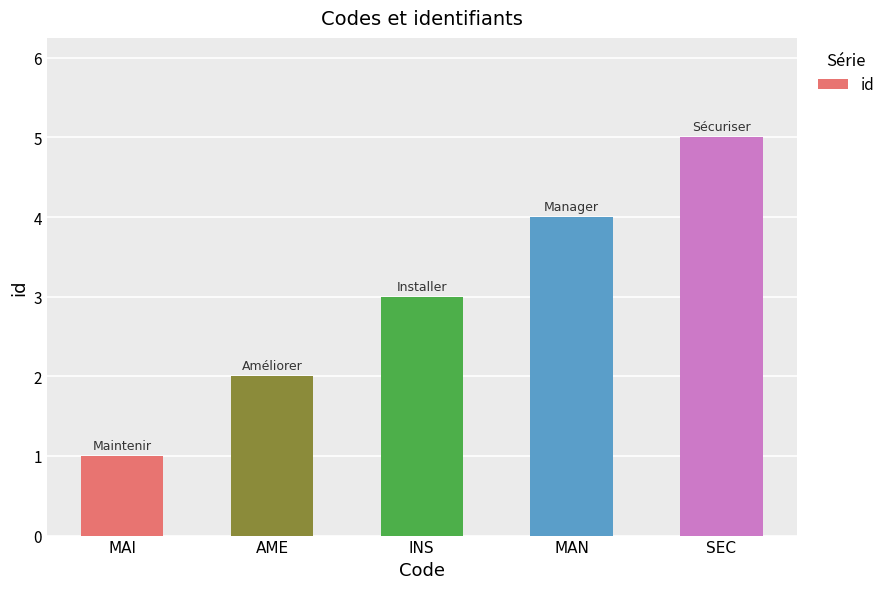

What is the greatest value displayed?

5